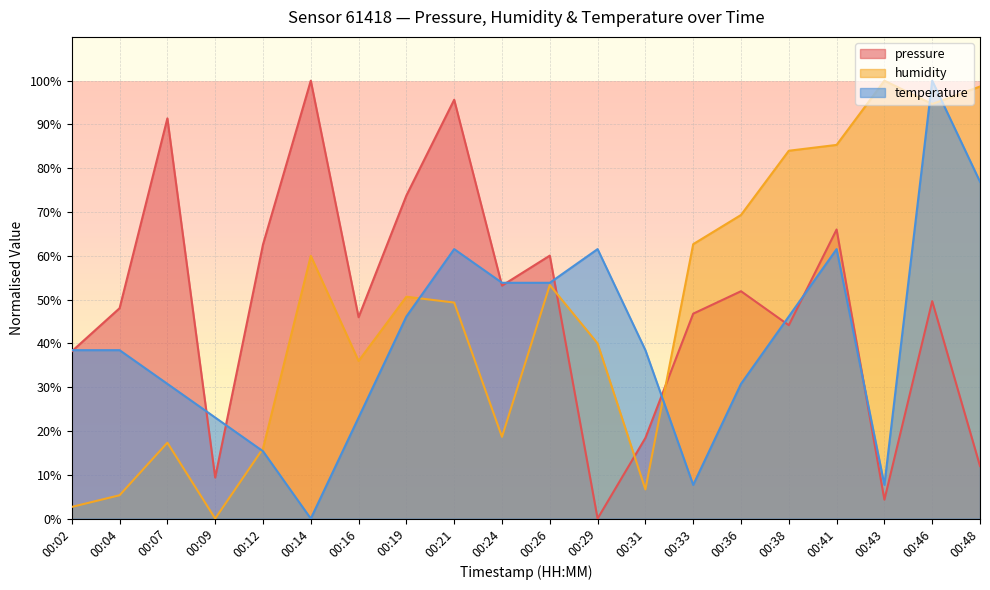

List the series in order of their peak value, lowest first.

pressure, humidity, temperature